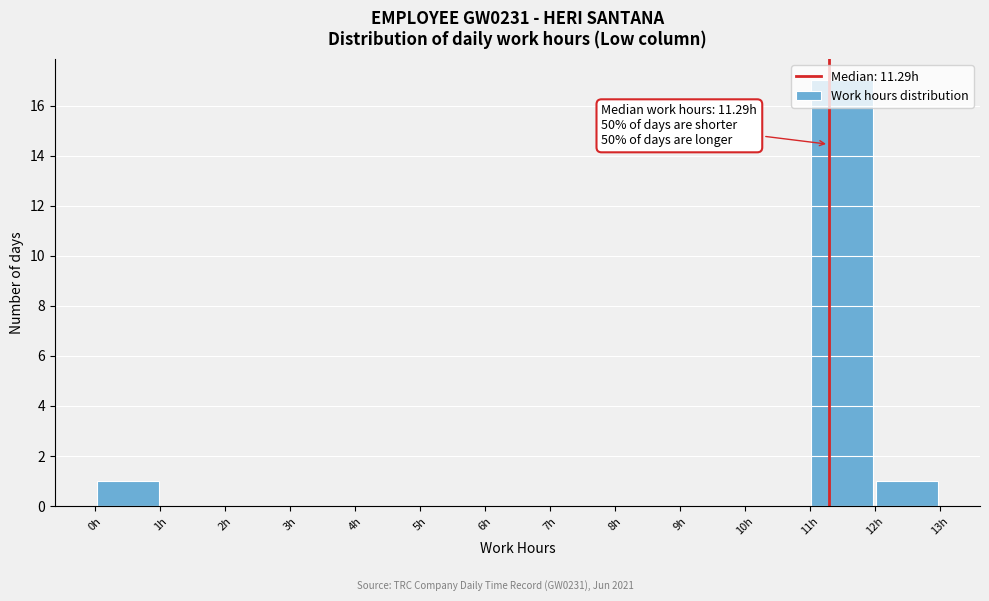

Which range on the x-axis has the tallest bar?

11 to 12